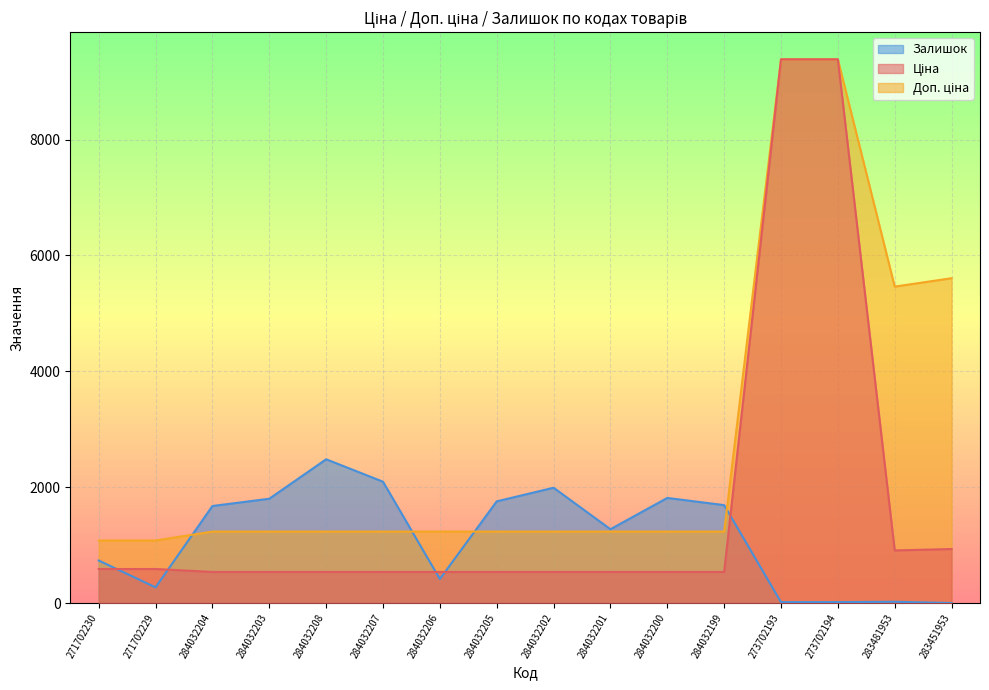

Rank the series by their maximum value, from highest to lowest.

Ціна, Доп. ціна, Залишок